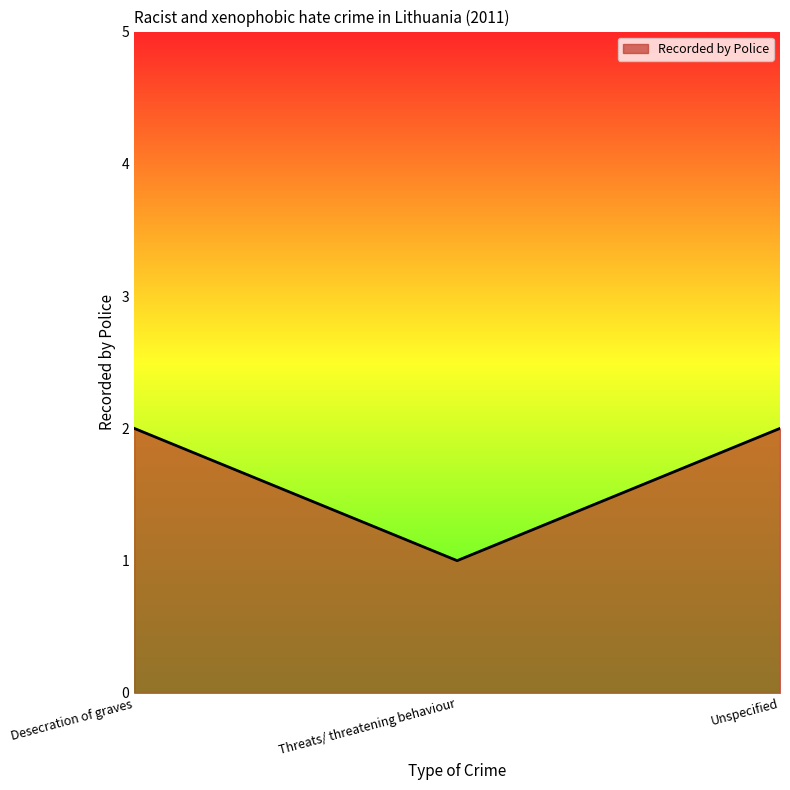

What is the change in value from Threats/ threatening behaviour to Unspecified?

+1